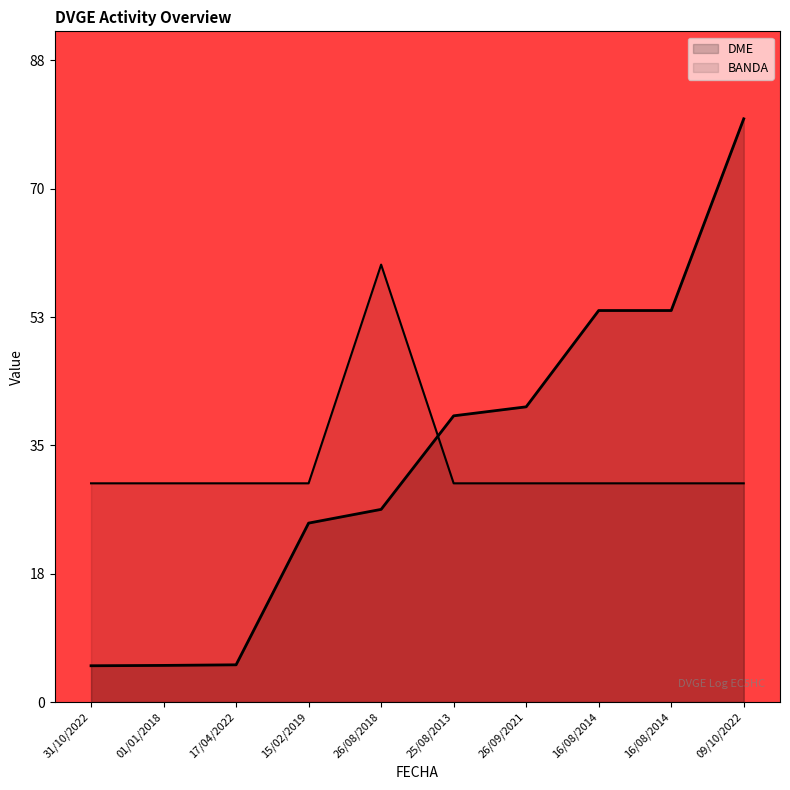

Reading left to right, extract all data points from this chart.

BANDA: 31/10/2022=30.0	01/01/2018=30.0	17/04/2022=30.0	15/02/2019=30.0	26/08/2018=60.0	25/08/2013=30.0	26/09/2021=30.0	16/08/2014=30.0	16/08/2014=30.0	09/10/2022=30.0
DME: 31/10/2022=5.0	01/01/2018=5.0	17/04/2022=5.1	15/02/2019=24.5	26/08/2018=26.4	25/08/2013=39.3	26/09/2021=40.5	16/08/2014=53.7	16/08/2014=53.7	09/10/2022=80.0